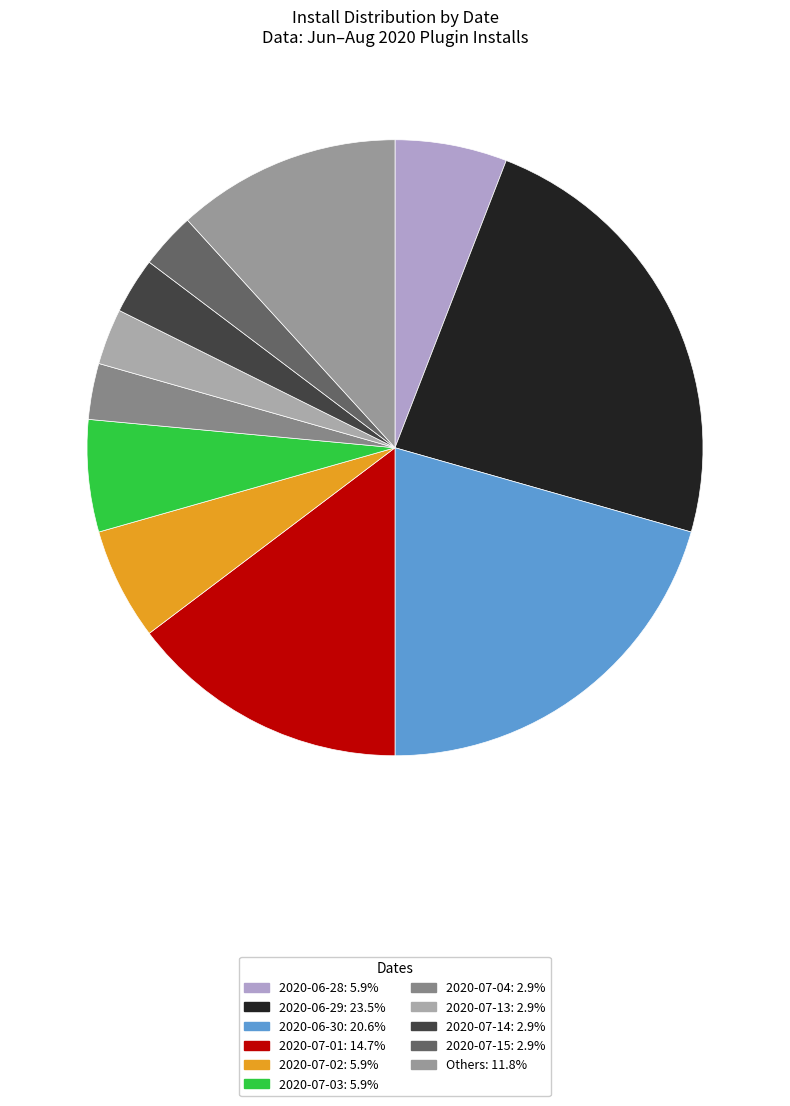

Count the number of slices in the pie.

11